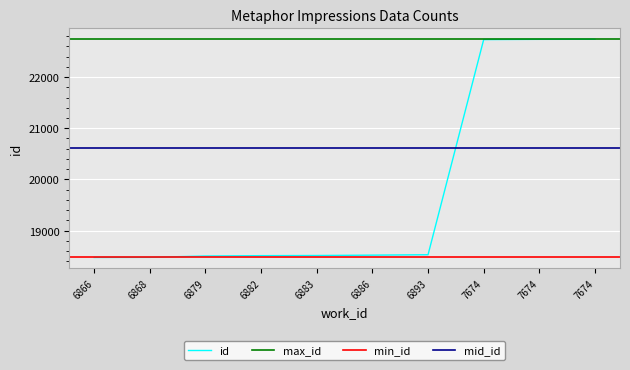

Rank the categories by value from highest to lowest.

7674, 7674, 7674, 6893, 6886, 6883, 6882, 6879, 6868, 6866